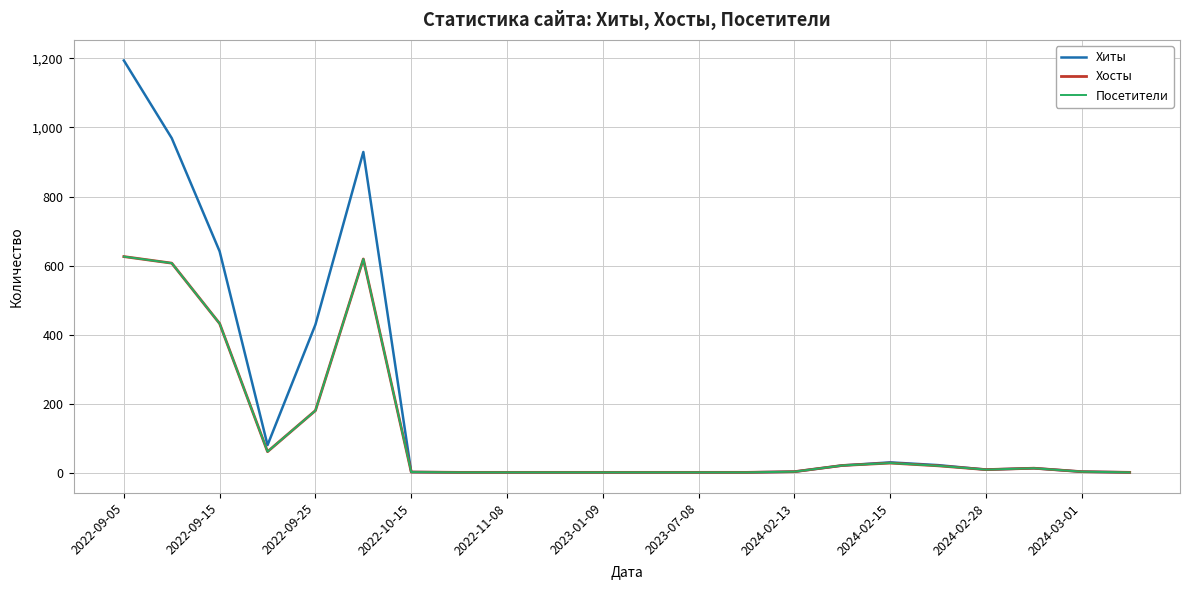

Which series has the largest range (max minus min)?

Хиты